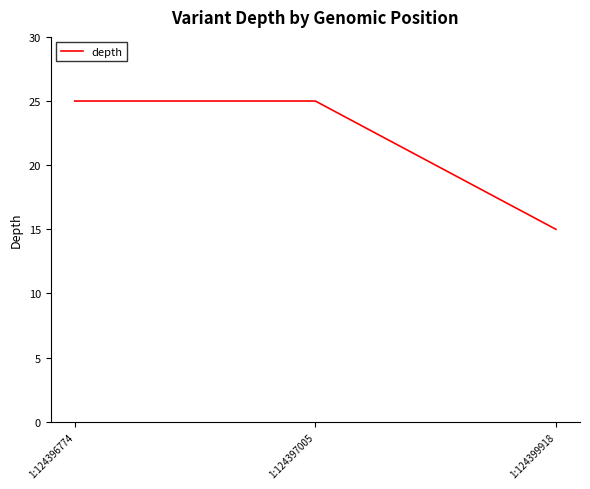

What is the ratio of the value at 1:124399918 to the value at 1:124396774?

0.6